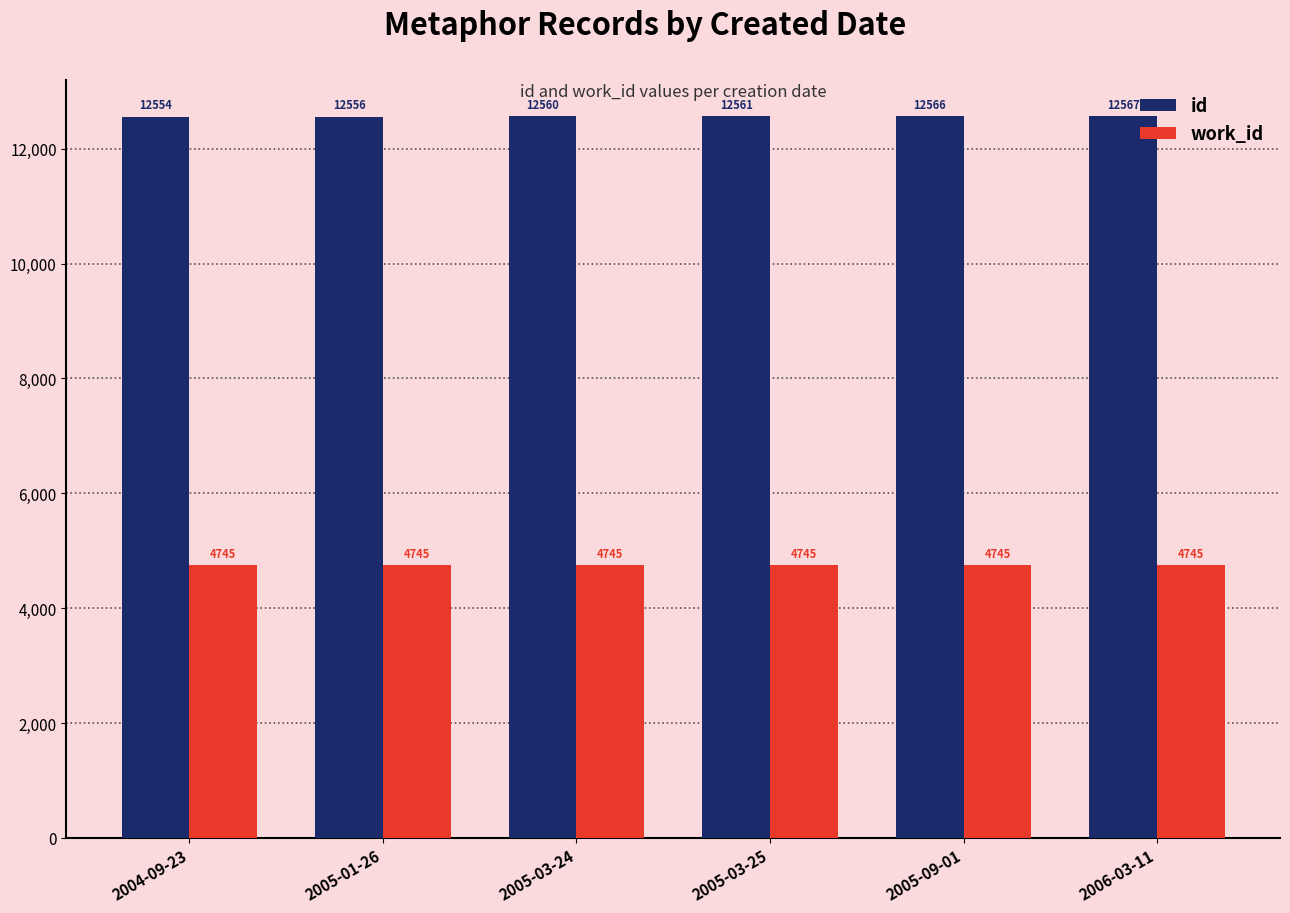

Rank the series by their maximum value, from highest to lowest.

id, work_id